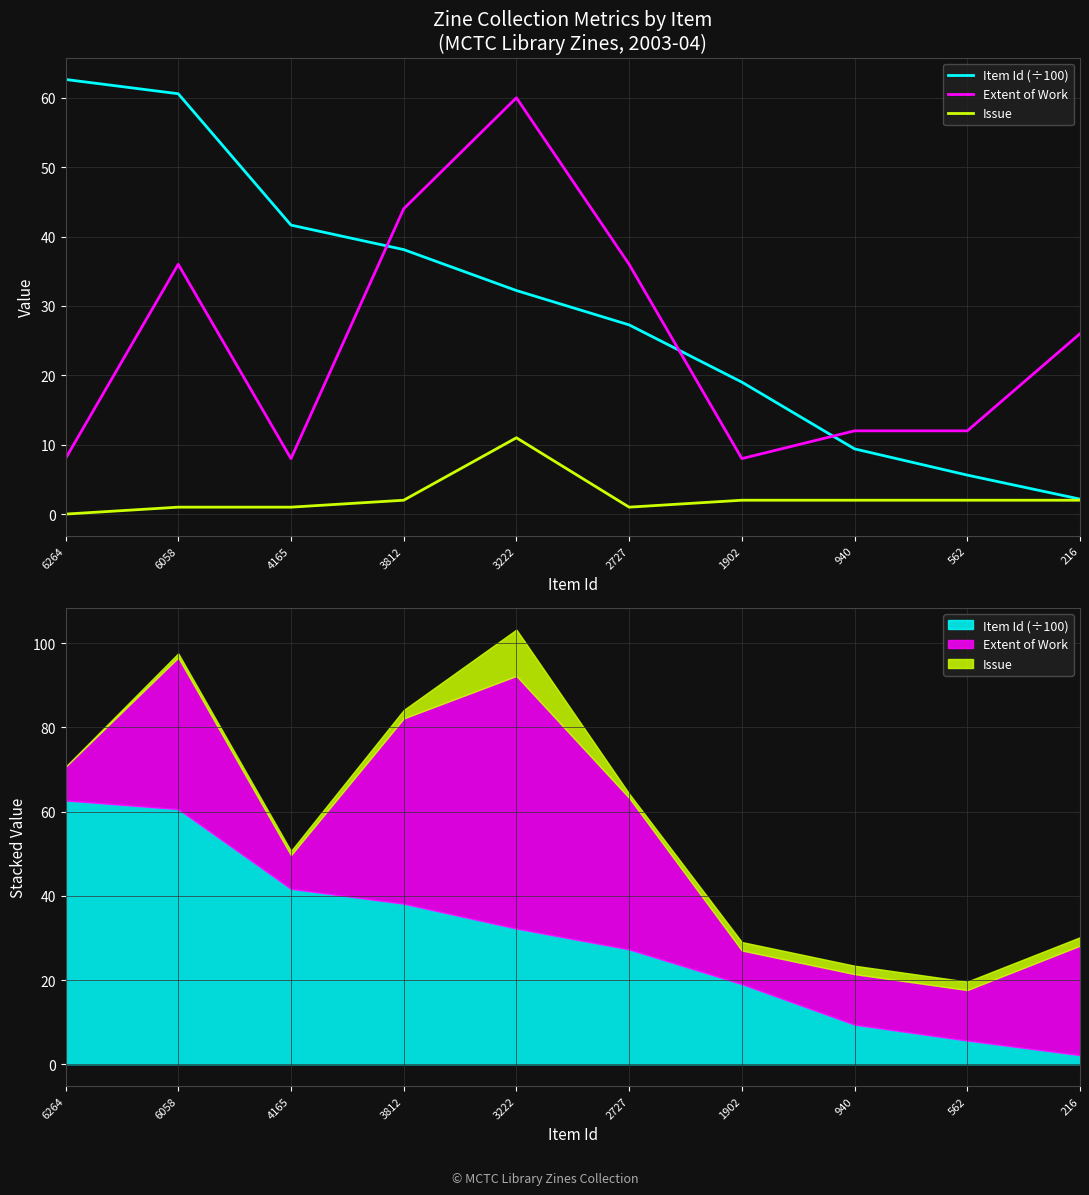

Reading left to right, transcribe all the data shown in this chart.

Item Id (÷100): 6264=62.6	6058=60.6	4165=41.6	3812=38.1	3222=32.2	2727=27.3	1902=19.0	940=9.4	562=5.6	216=2.2
Extent of Work: 6264=8.0	6058=36.0	4165=8.0	3812=44.0	3222=60.0	2727=36.0	1902=8.0	940=12.0	562=12.0	216=26.0
Issue: 6264=0.0	6058=1.0	4165=1.0	3812=2.0	3222=11.0	2727=1.0	1902=2.0	940=2.0	562=2.0	216=2.0